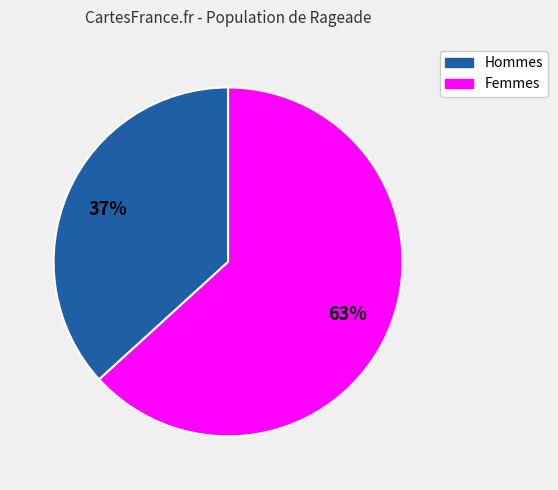

Does any single category account for the majority?

Yes